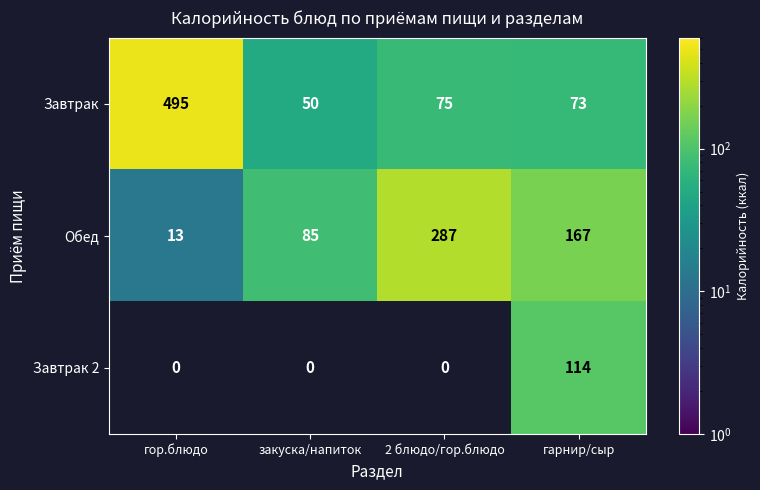

How many data points does each series have?

4